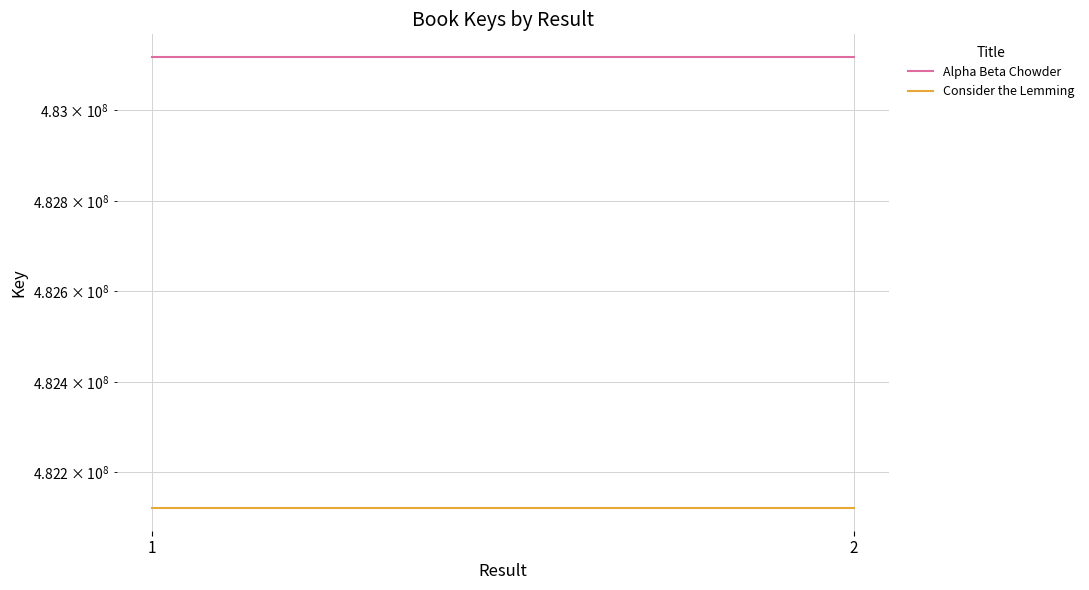

How many distinct data groups are displayed?

2